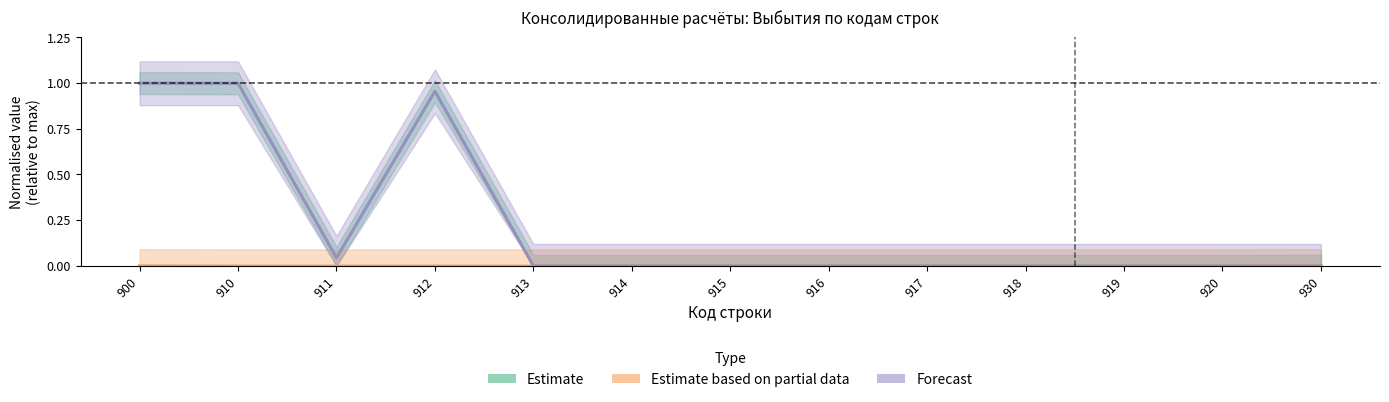

Does the chart display data point markers on the line(s)?

No